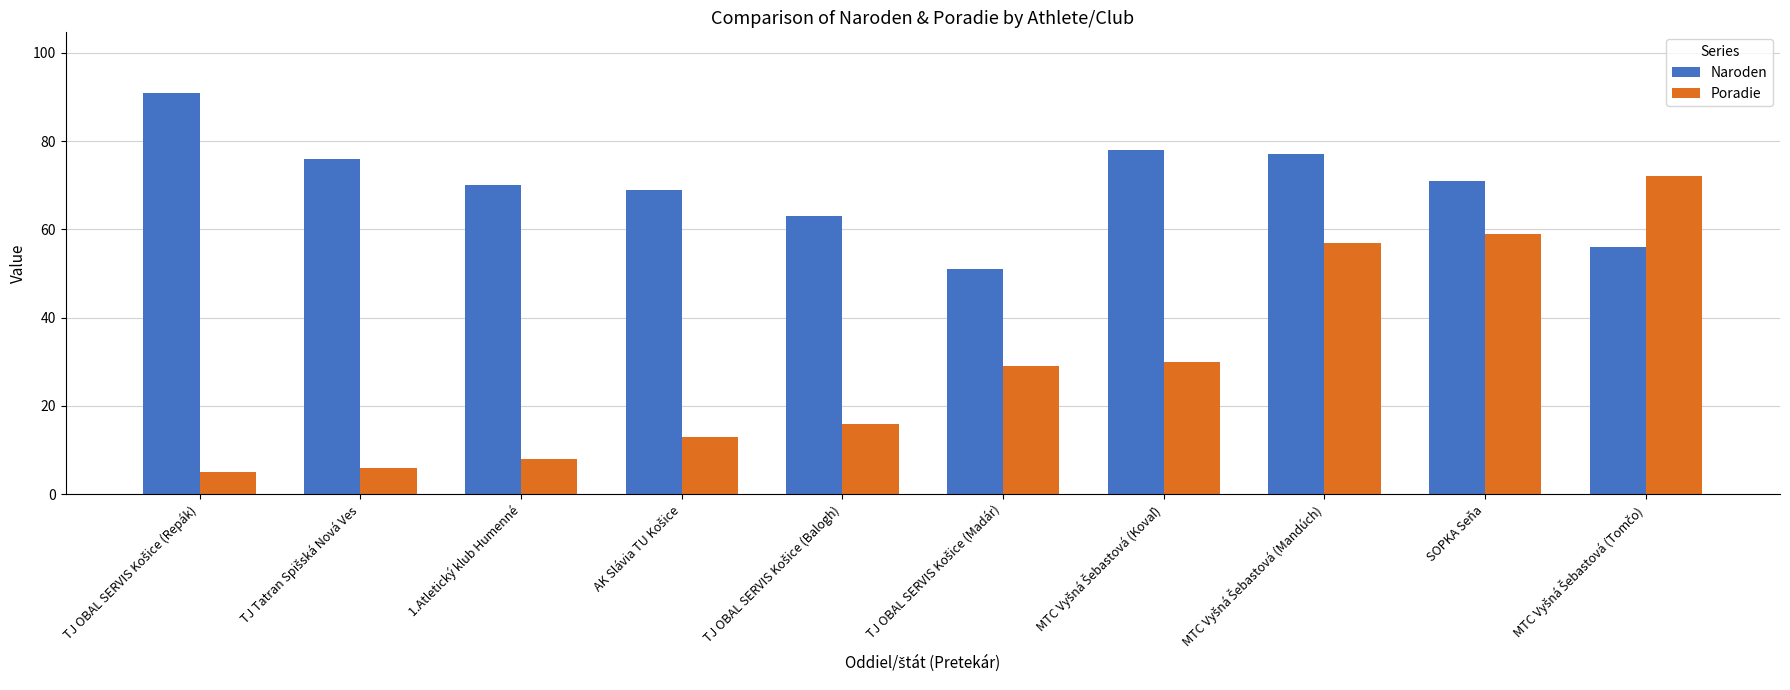

How many data points in Naroden are less than 71?

5